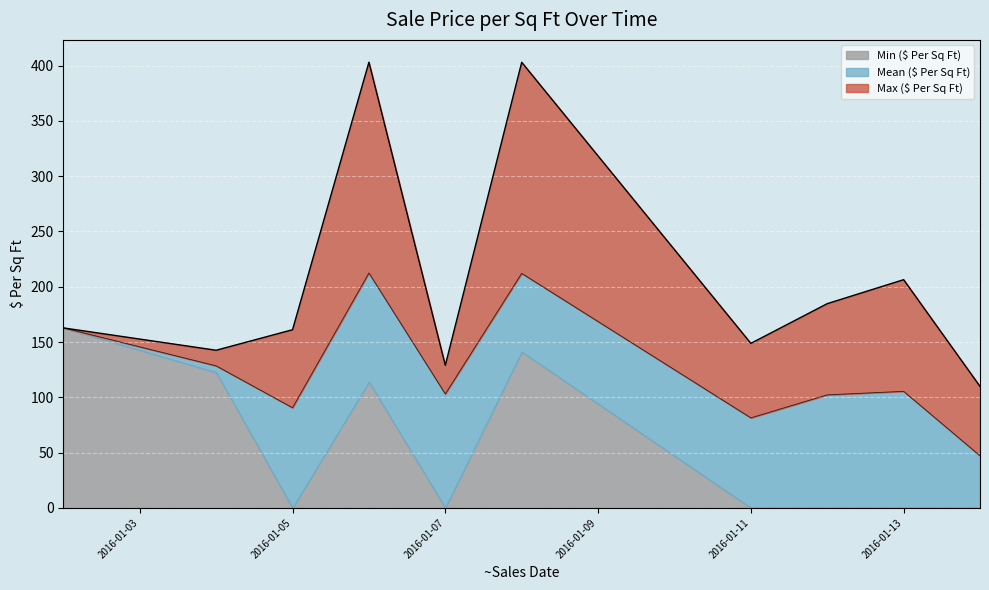

True or false: Mean ($ Per Sq Ft) and Max ($ Per Sq Ft) intersect in this chart.

True